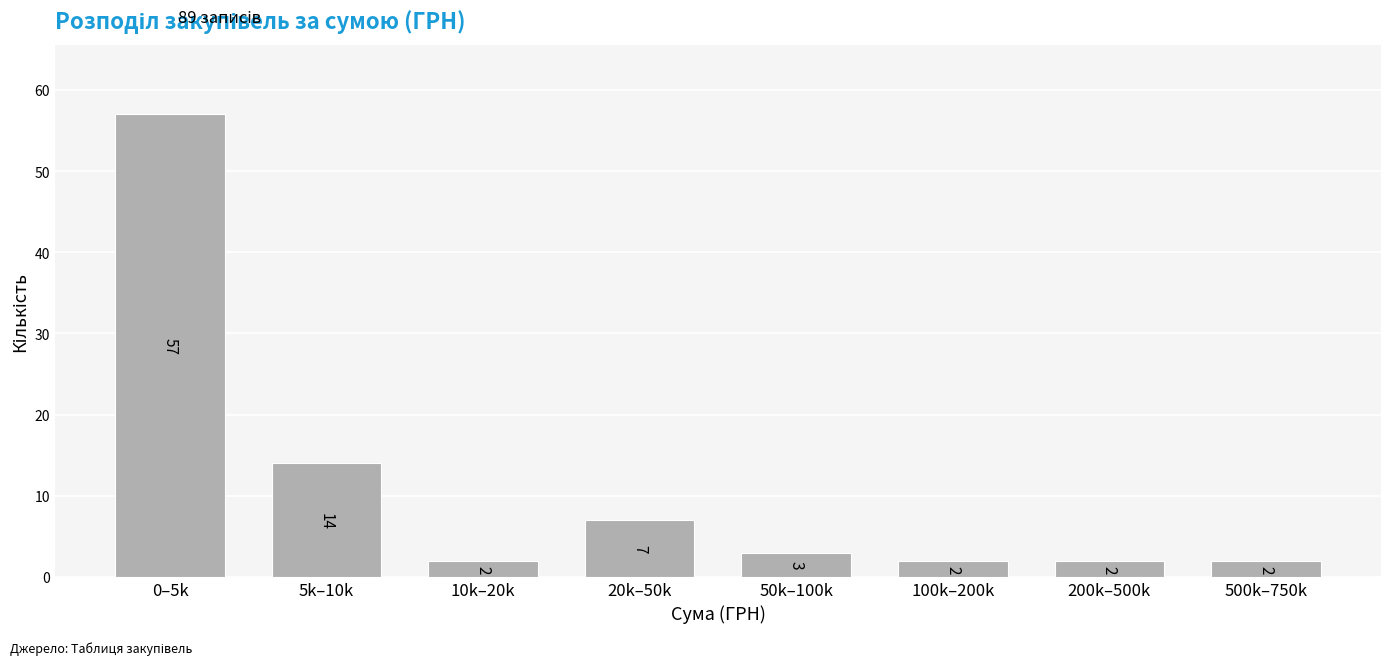

Reading left to right, extract all data points from this chart.

57	14	2	7	3	2	2	2